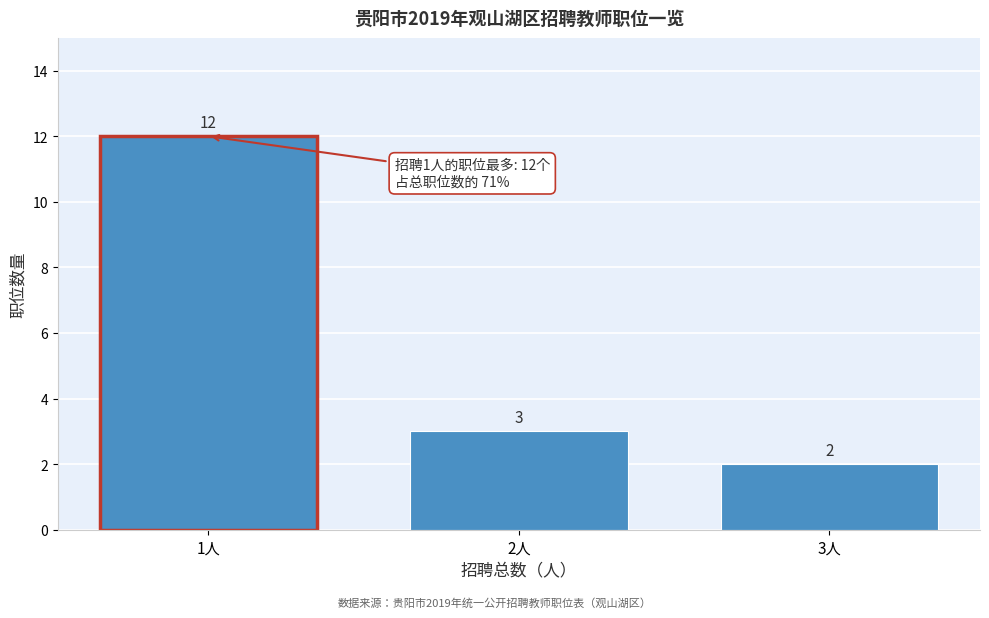

Reading left to right, list all the values displayed in this chart.

12	3	2